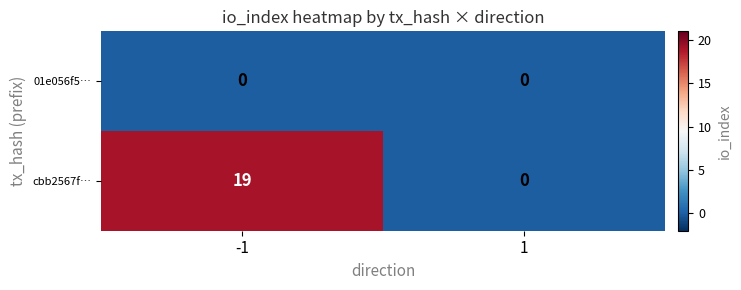

What is the spread (max minus min) of values at -1?

19